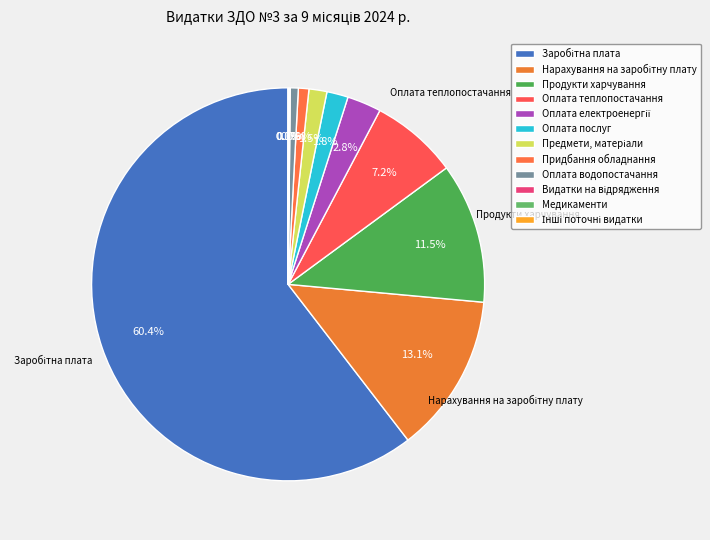

To the nearest percent, what portion does Оплата теплопостачання represent?

7%